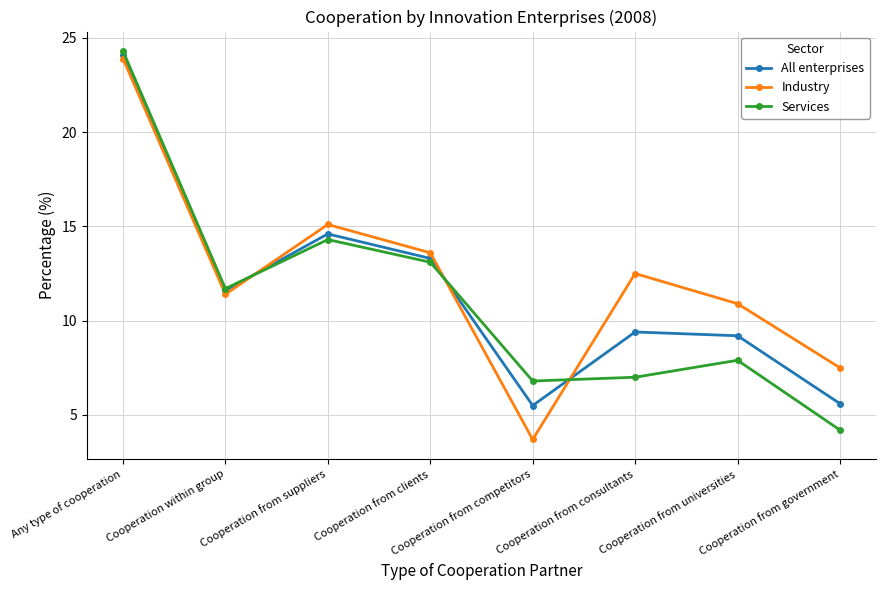

At which category is the sum across all series the highest?

Any type of cooperation